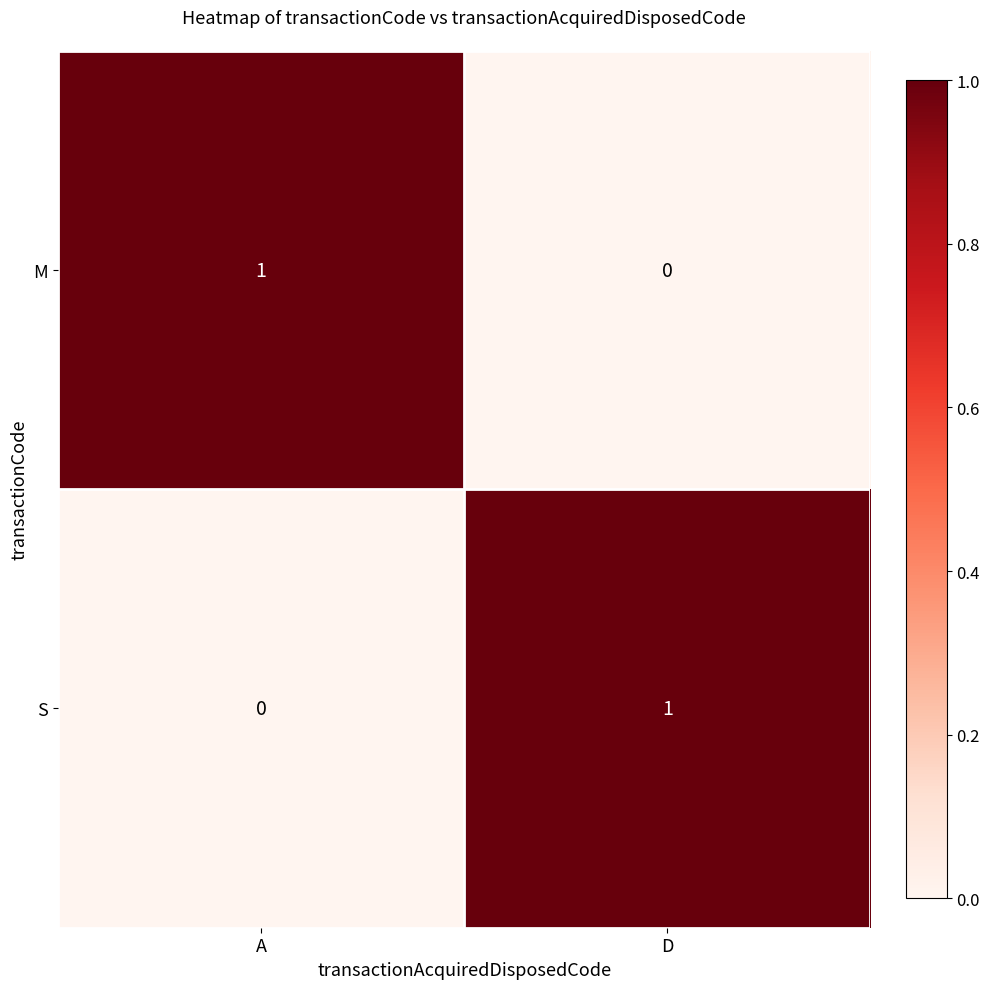

Is the value of S at A greater than the value of M at A?

No